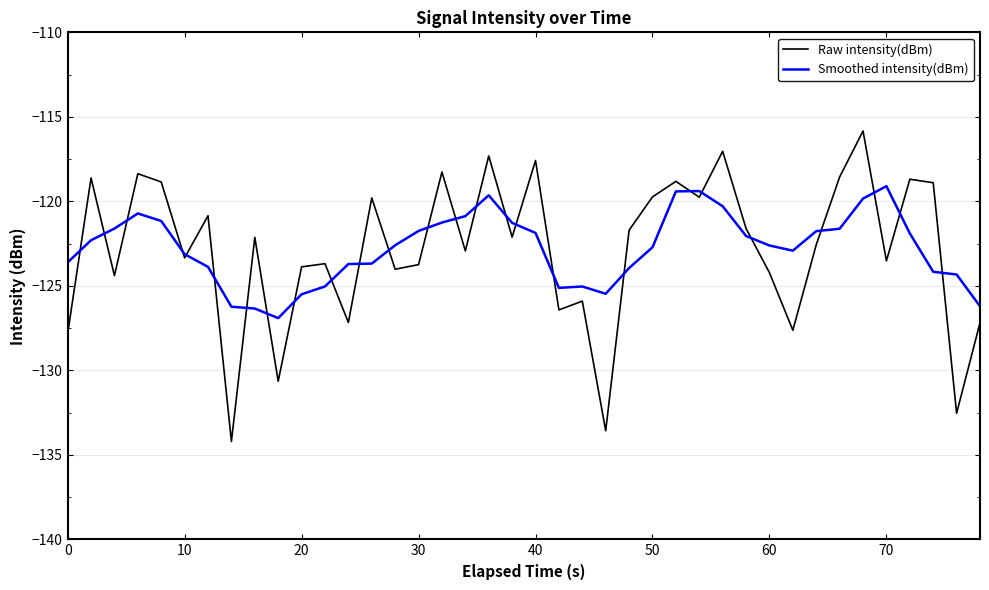

Which series has the largest range (max minus min)?

Raw intensity(dBm)